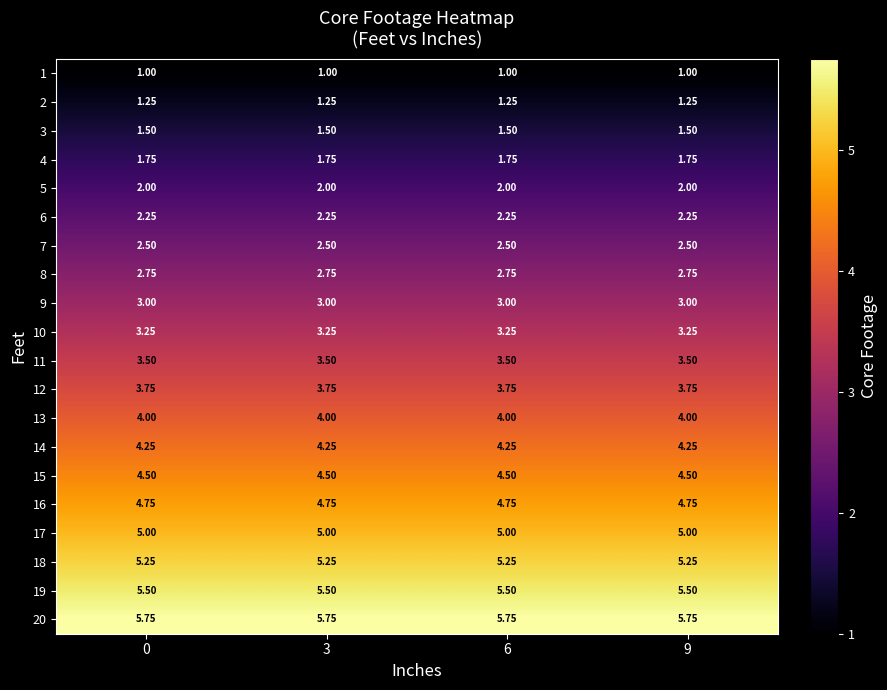

Count the number of categories in the chart.

4